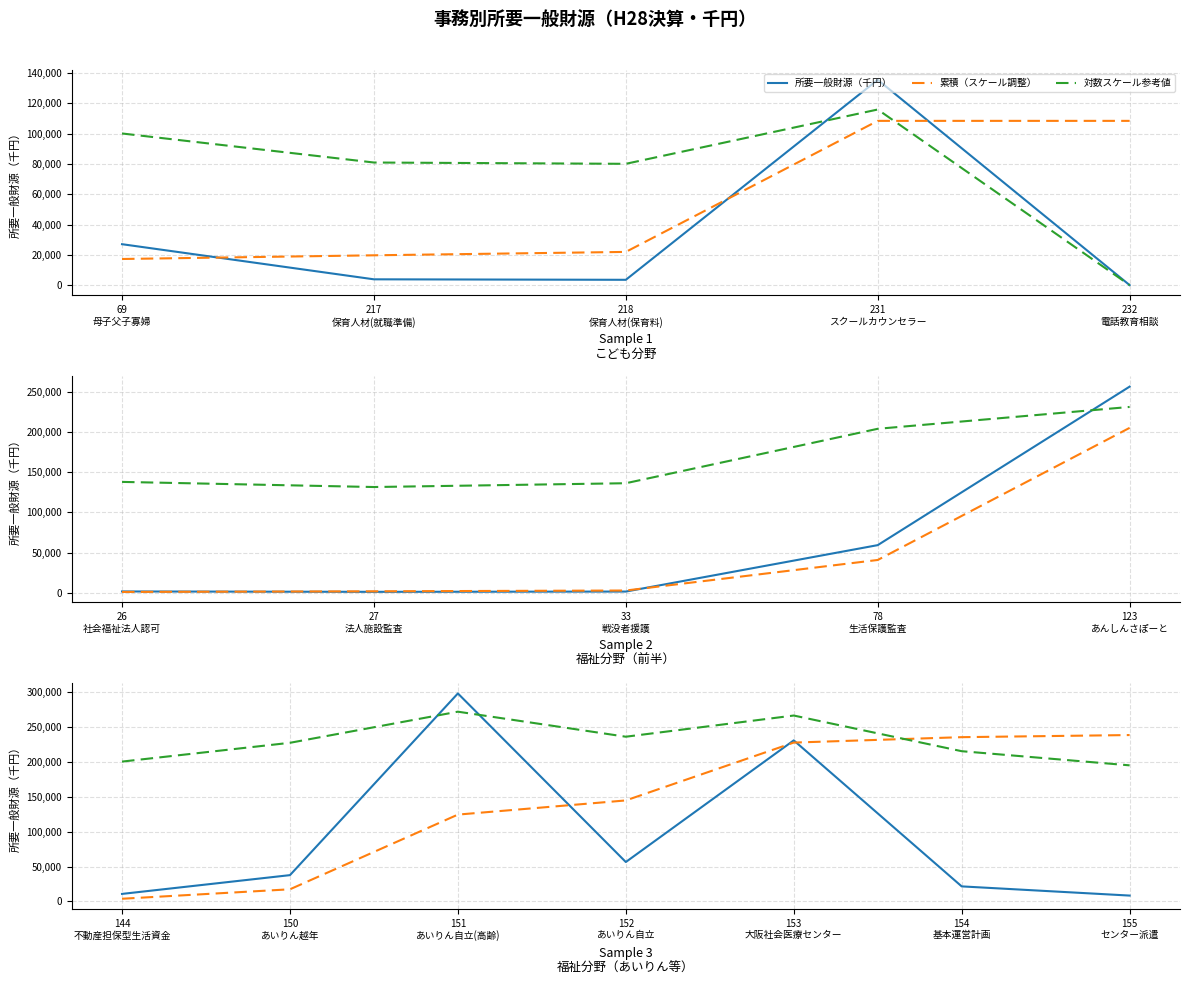

What is the value of the 対数スケール参考値 point at the 6th from the left?

215131.6